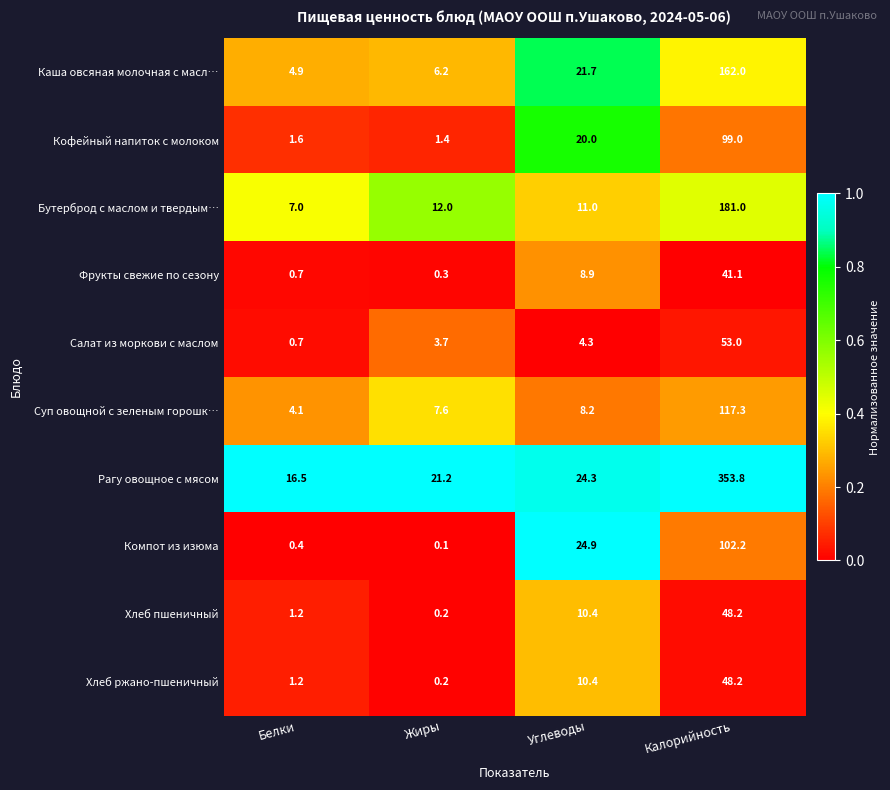

How many series are shown in this chart?

10